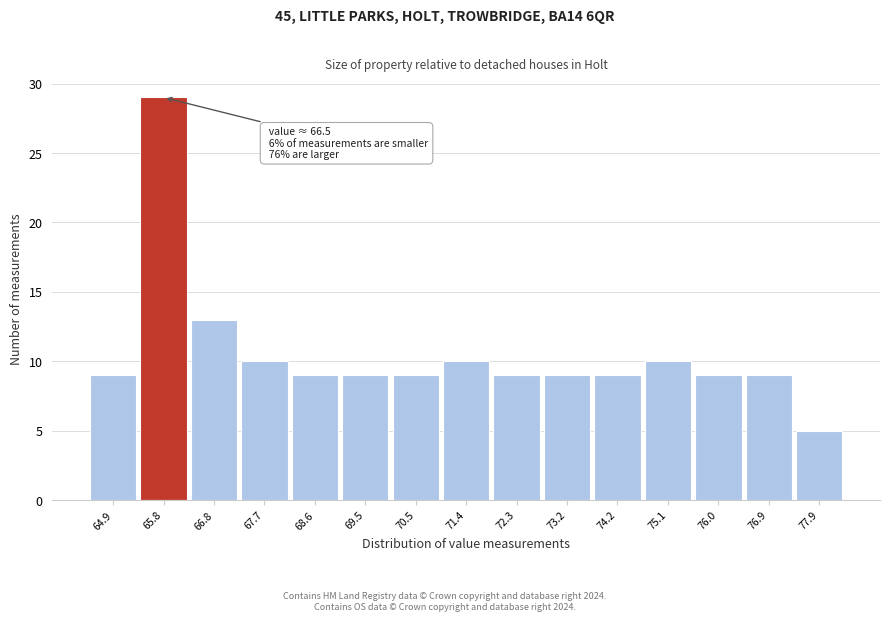

Reading left to right, transcribe all the data shown in this chart.

9	29	13	10	9	9	9	10	9	9	9	10	9	9	5